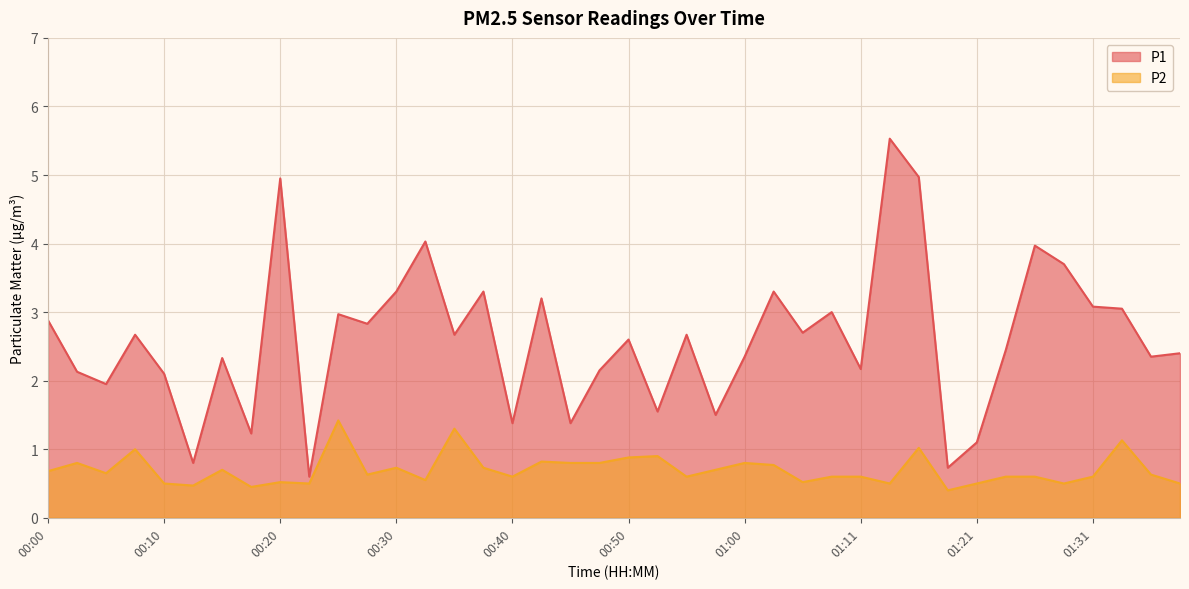

Where is P2 nearest to the value 0?

01:18